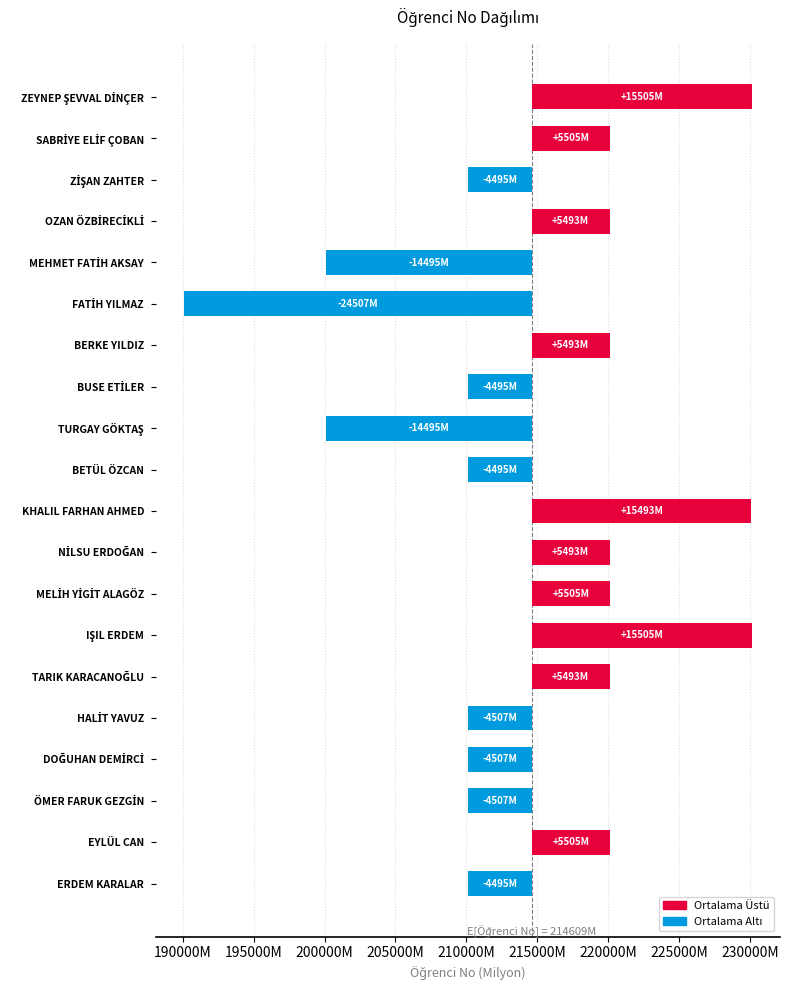

What position from the left is HALİT YAVUZ?

16